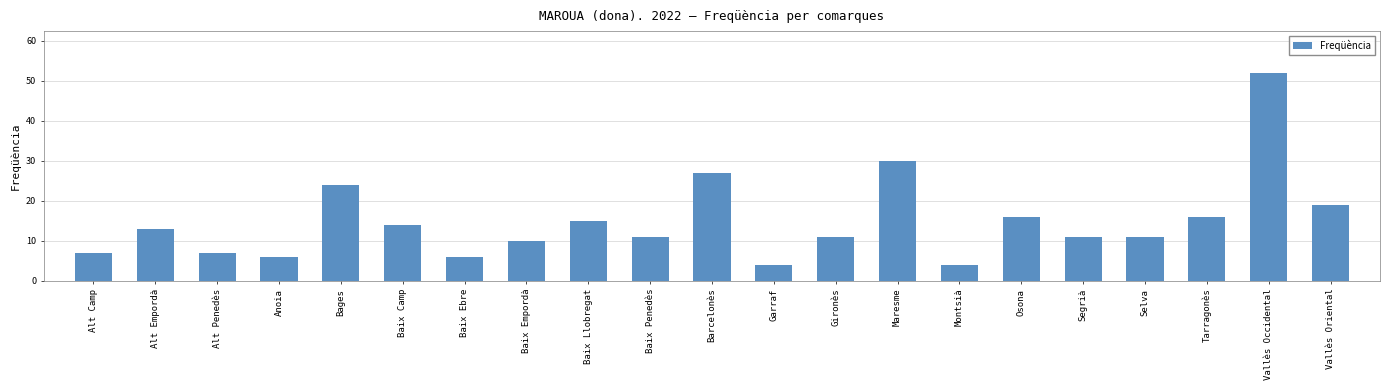

At which category does the chart reach its peak across all series?

Vallès Occidental